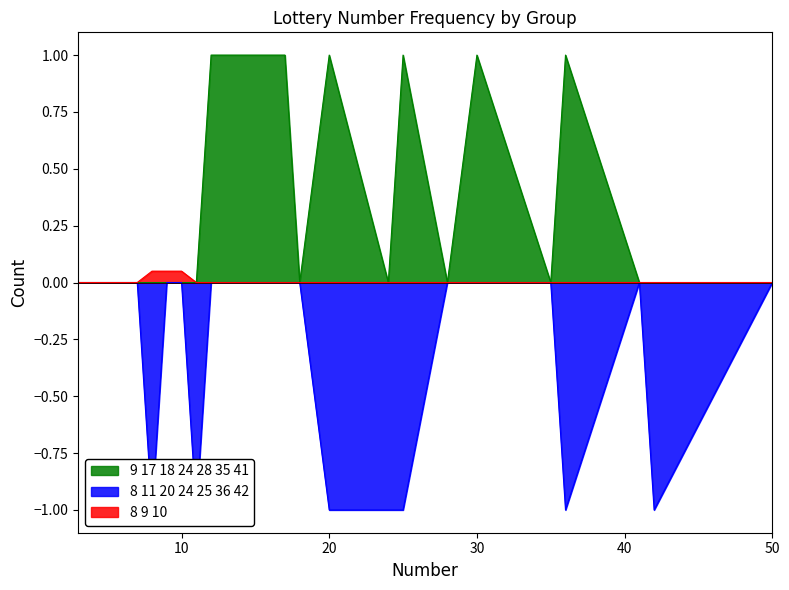

How many categories are shown in the chart?

22